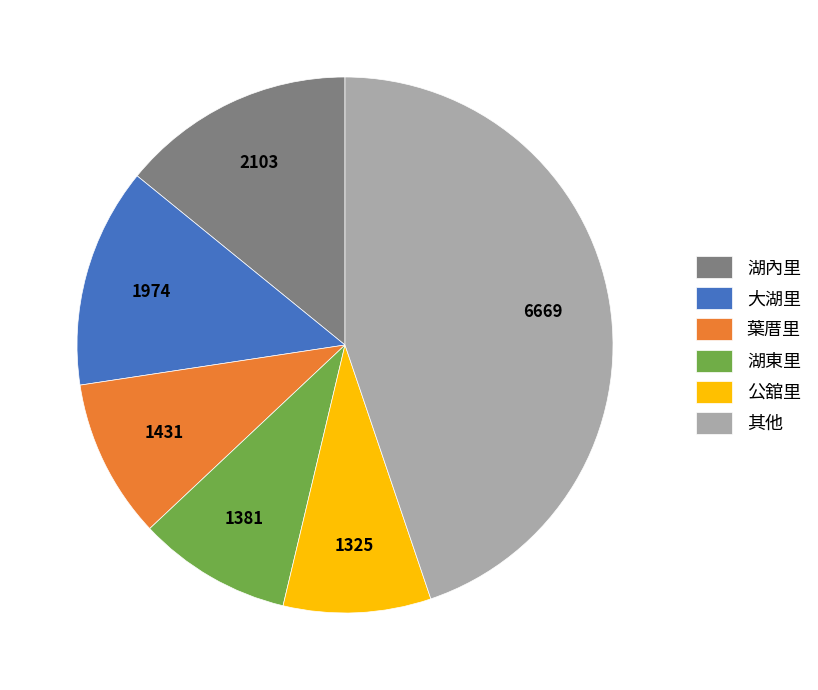

Combined, do 湖東里 and 大湖里 account for over 50%?

No